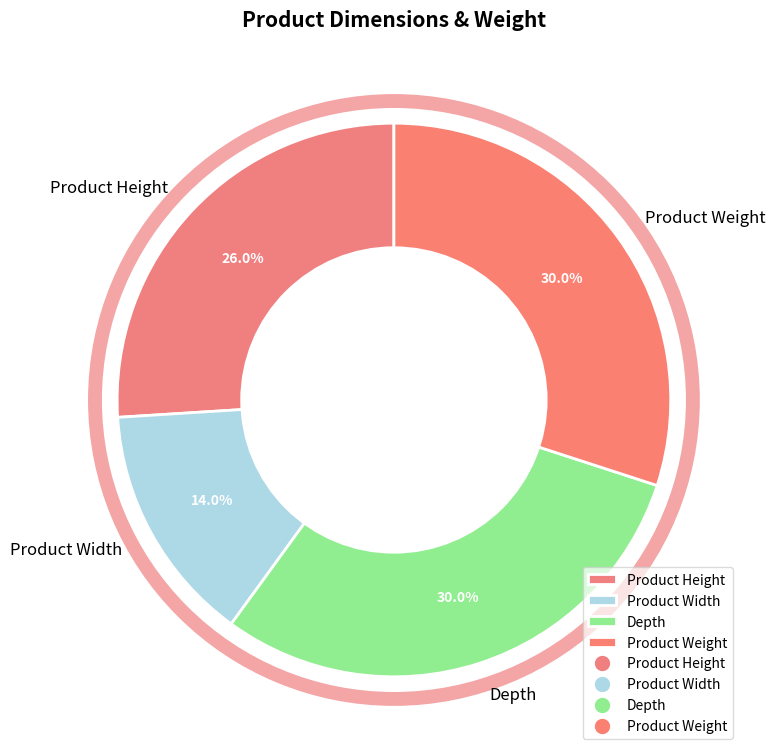

Between Product Width and Product Height, which is larger?

Product Height